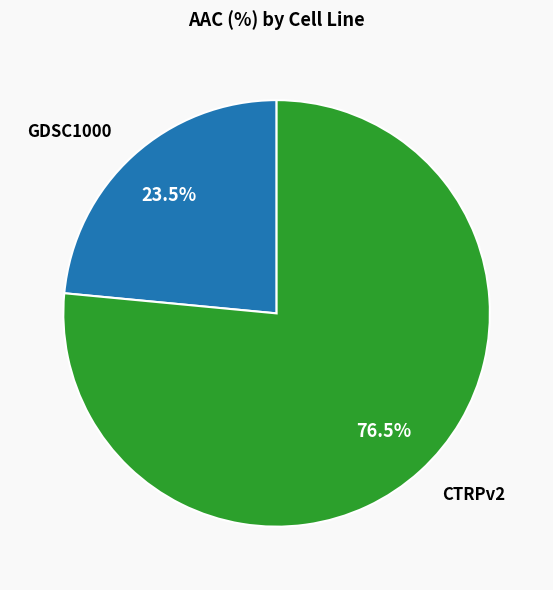

How much of the chart is everything except GDSC1000?

76.5%